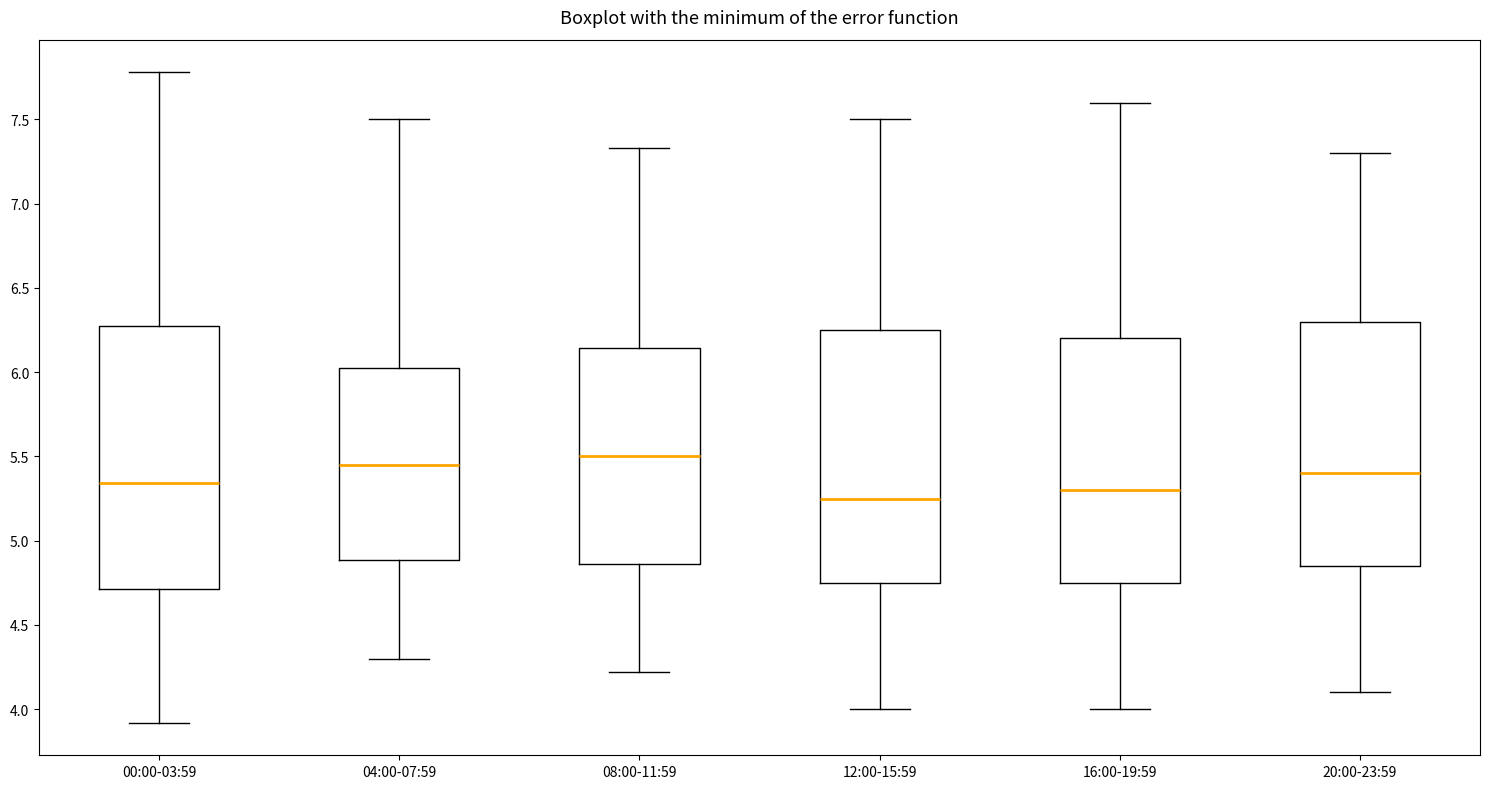

Where does the upper whisker of the box for 16:00-19:59 end on the y-axis? The values are not printed on the chart, so give them approximately, as read against the axis.

7.60